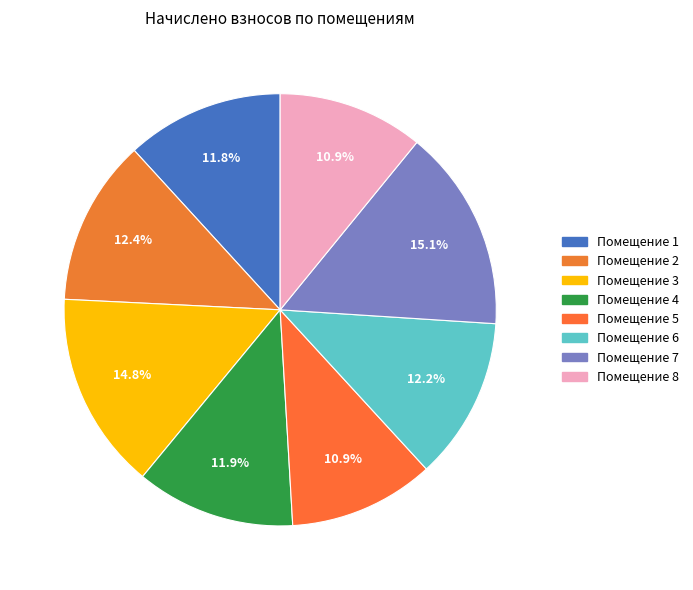

Rank the categories by value from lowest to highest.

5, 8, 1, 4, 6, 2, 3, 7